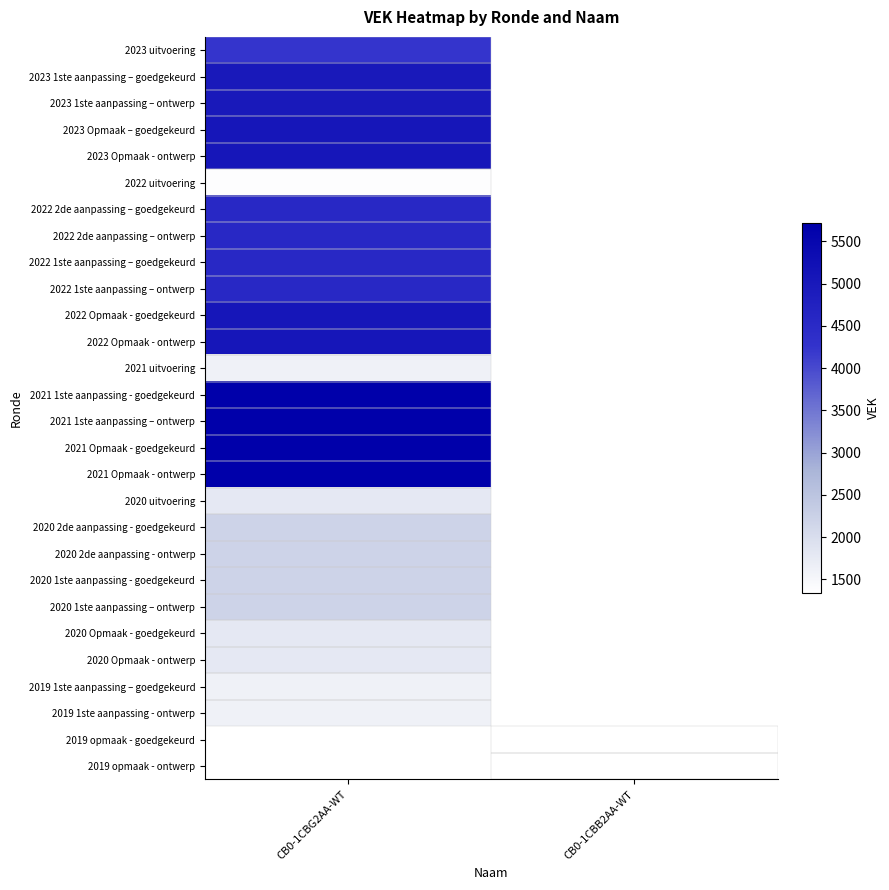

What is the difference between the highest and lowest values at CB0-1CBG2AA-WT?

4331.0